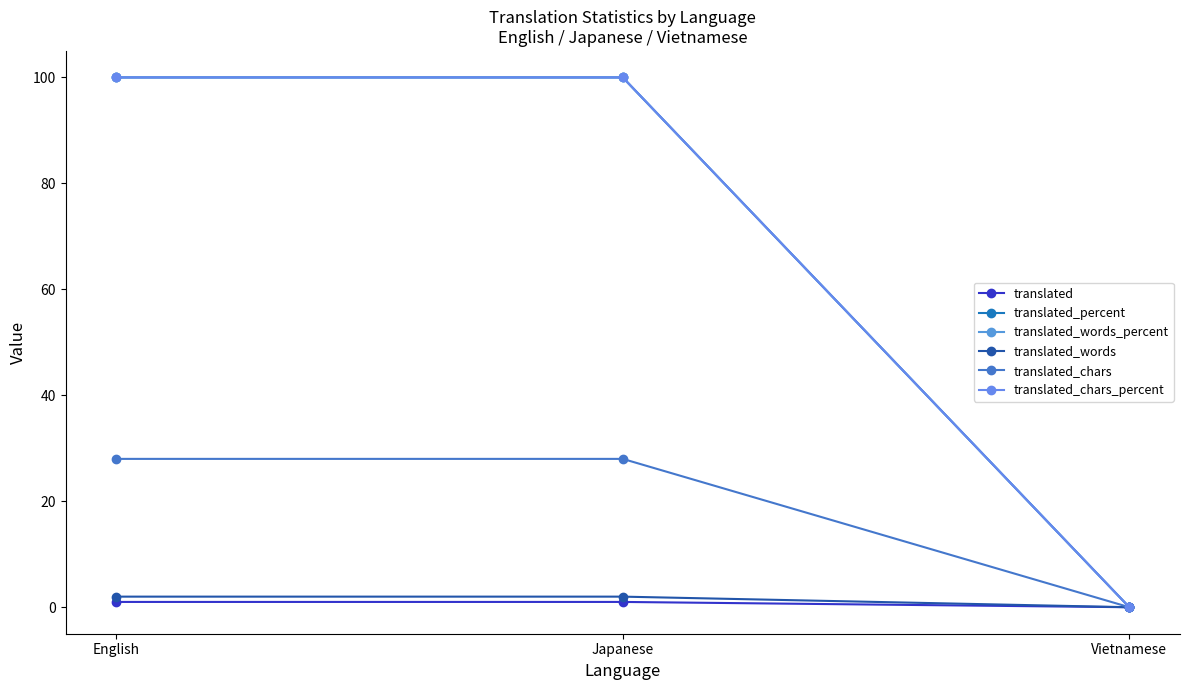

Which label corresponds to the largest value in the chart?

English